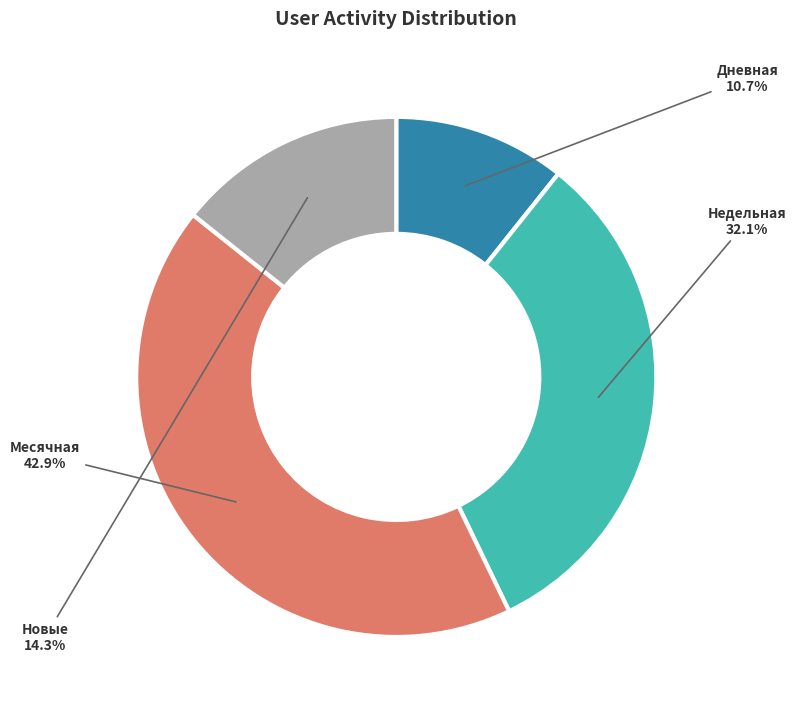

How many slices are in this pie chart?

4